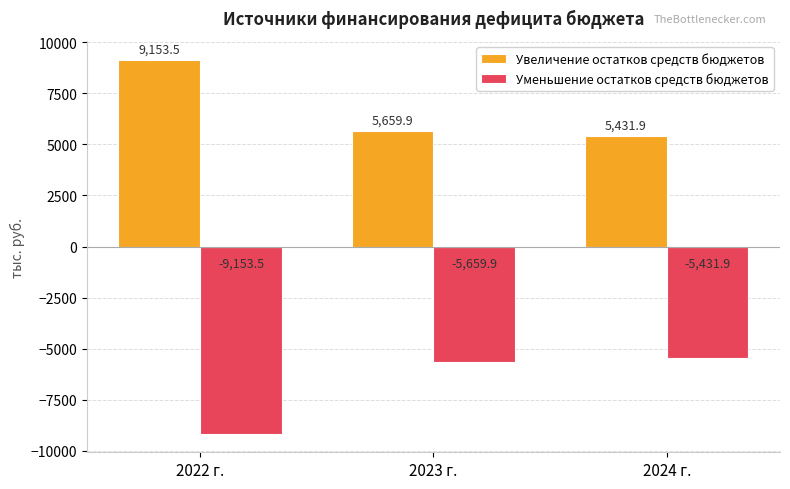

How many bars are there in each group?

2